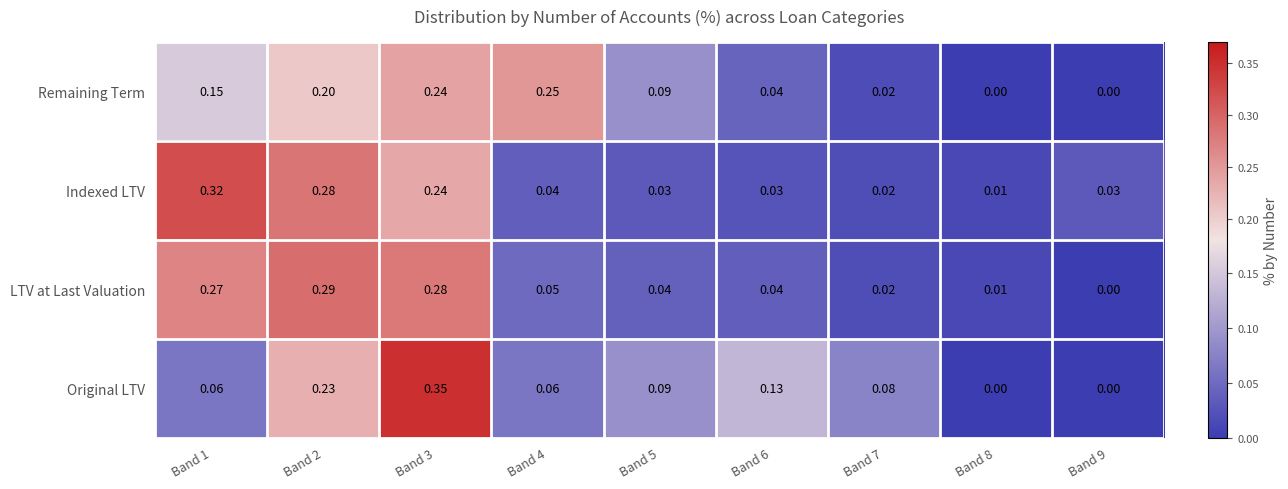

Rank the series by their maximum value, from lowest to highest.

Remaining Term, LTV at Last Valuation, Indexed LTV, Original LTV